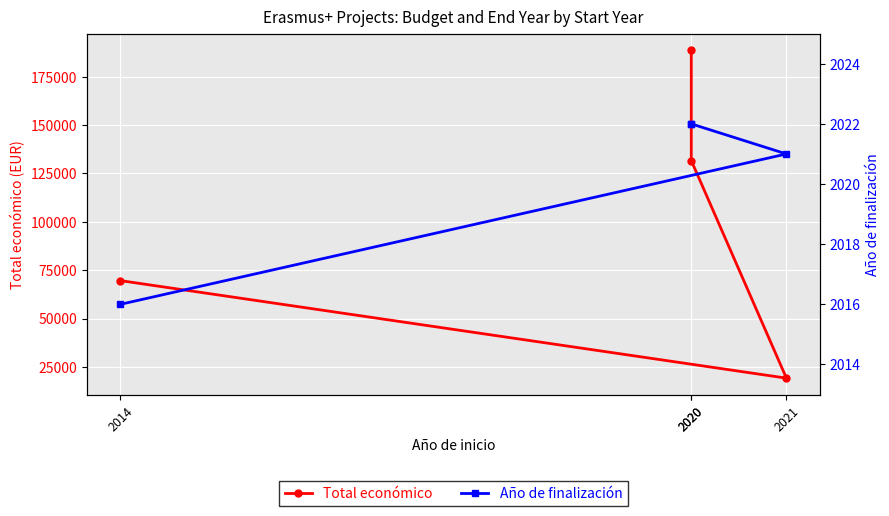

True or false: Total económico and Año de finalización intersect in this chart.

False